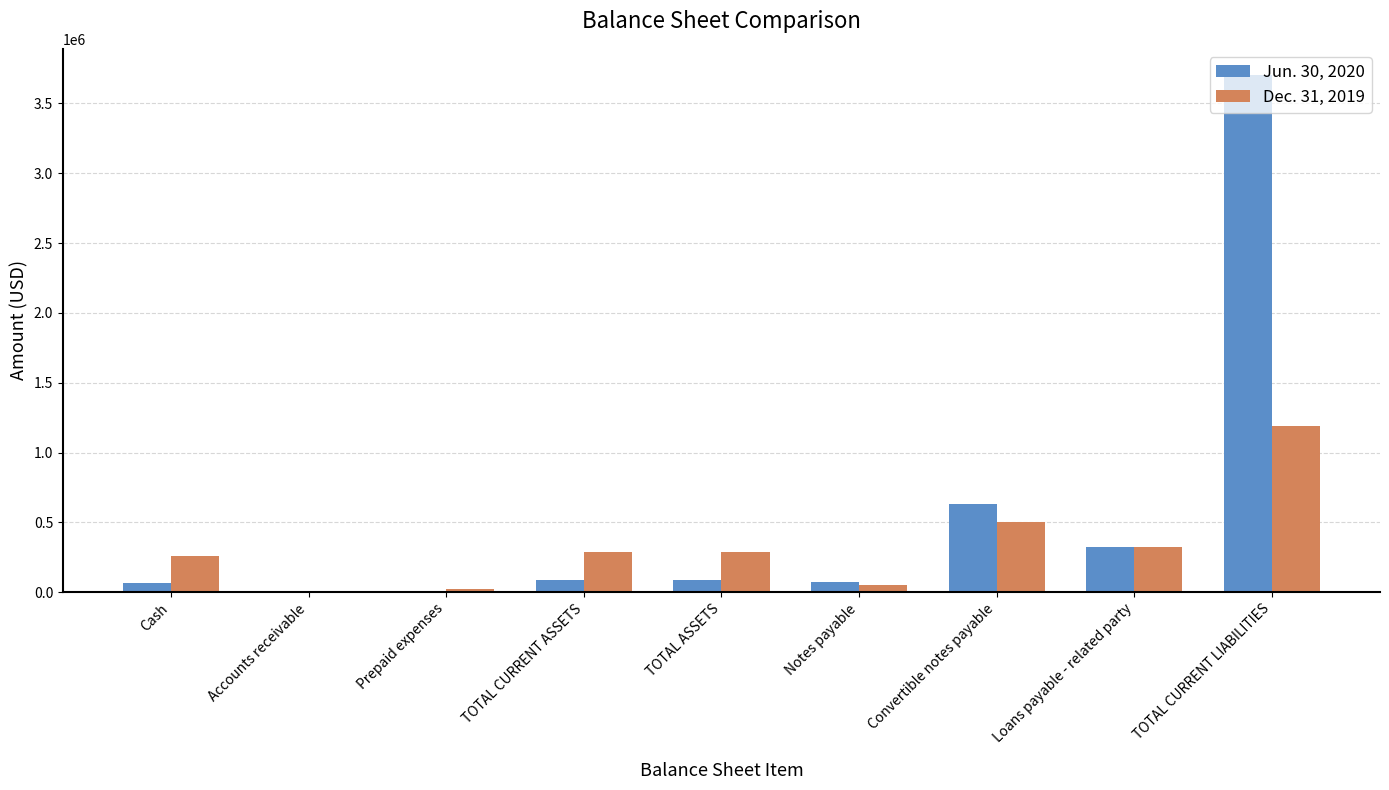

Is the value of Dec. 31, 2019 at TOTAL CURRENT LIABILITIES greater than the value of Jun. 30, 2020 at TOTAL CURRENT LIABILITIES?

No